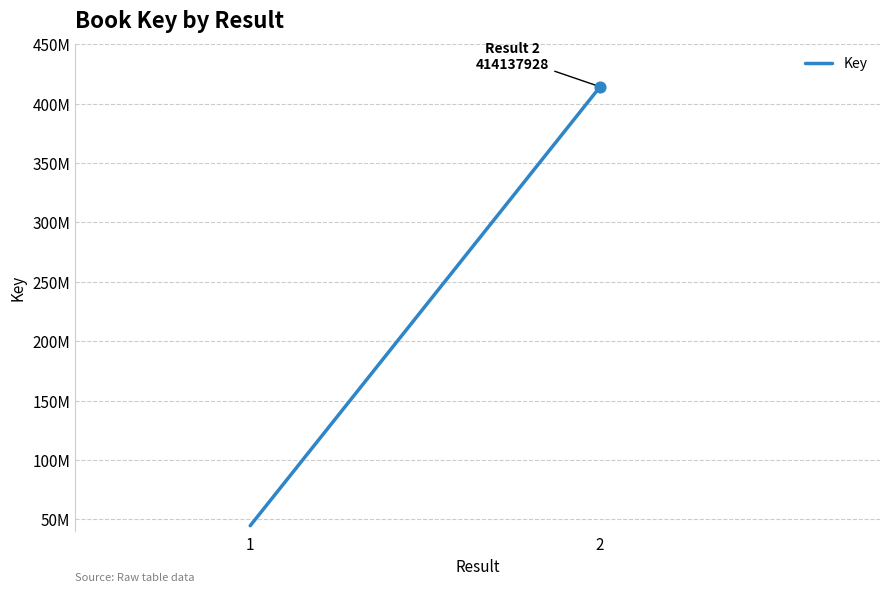

What is the ratio of the value at 2 to the value at 1?

9.3